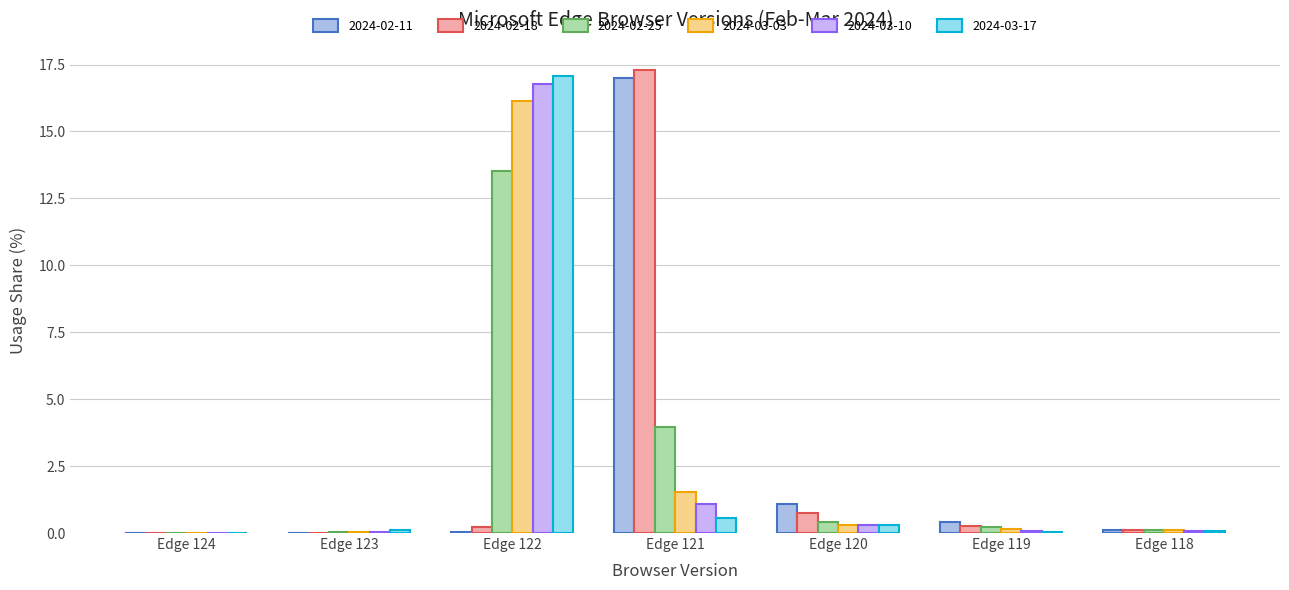

Which series has the largest total across all categories?

2024-02-18